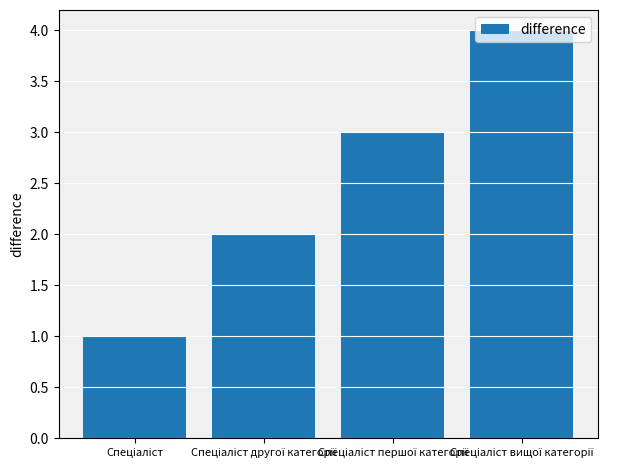

What is the greatest value displayed?

4